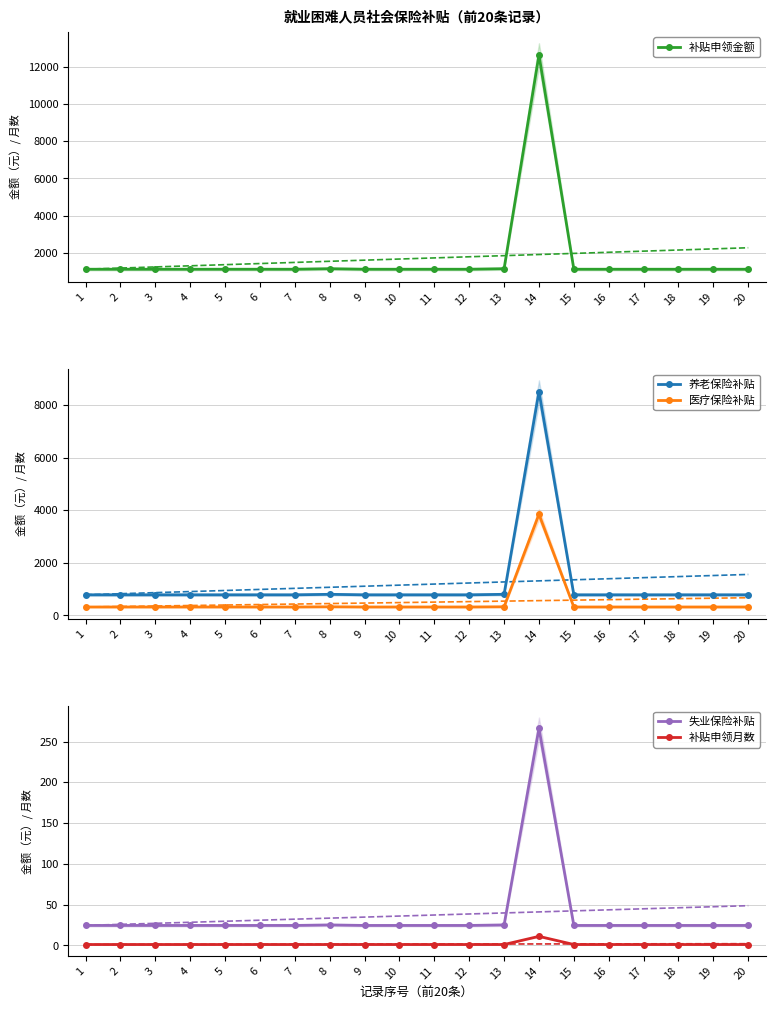

The value of 补贴申领金额 at 18 is 1911.4. True or false?

False